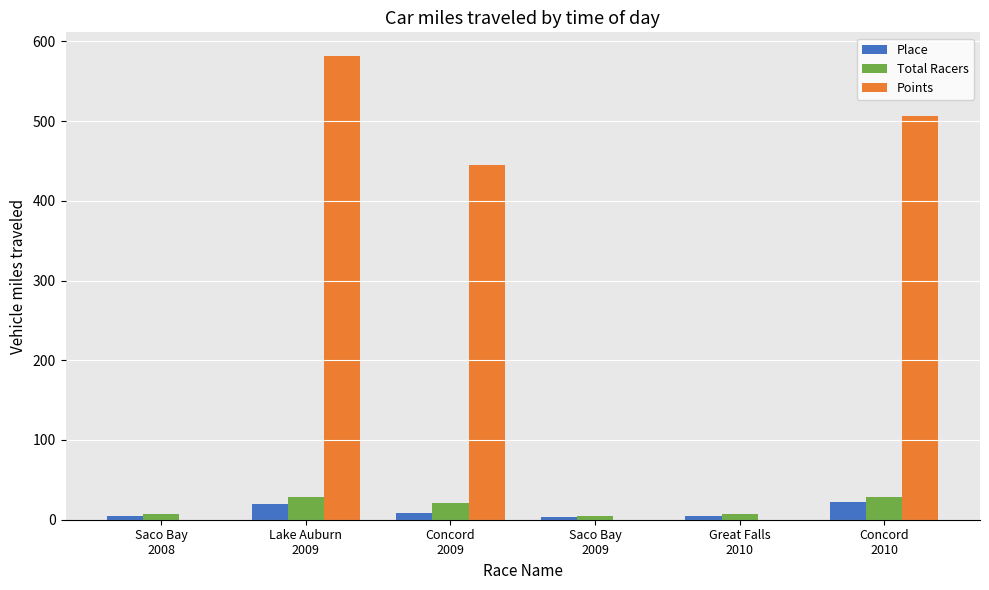

At which category is the sum across all series the highest?

Lake Auburn
2009